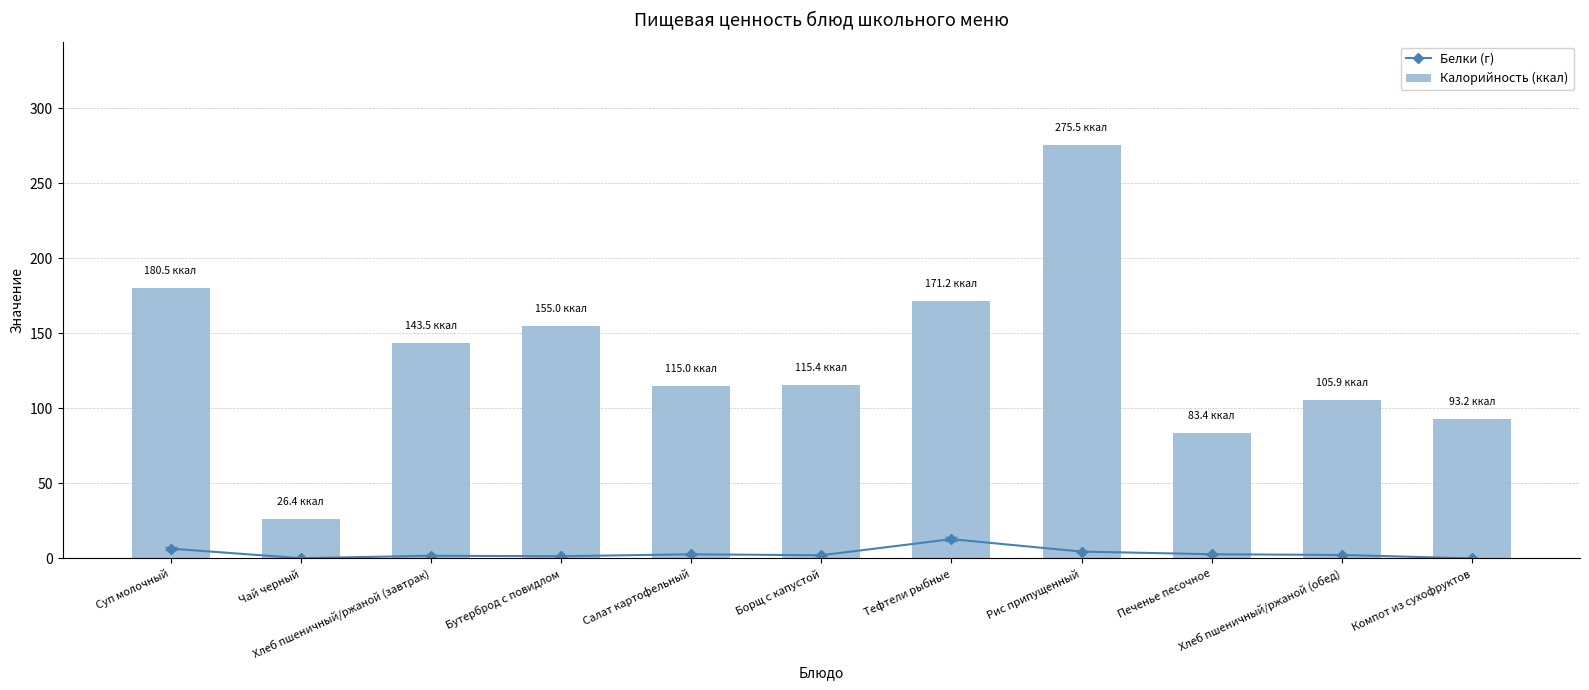

What is the value of the Калорийность (ккал) bar at the 1st from the left?

180.5